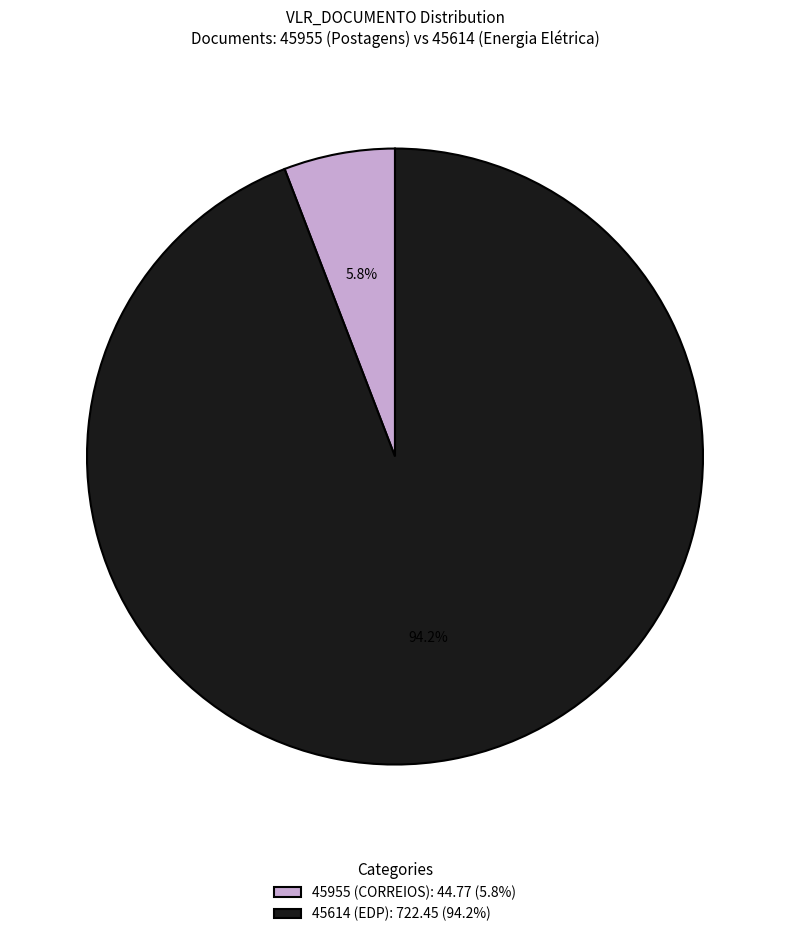

To the nearest percent, what percentage of the pie is 45955?

6%